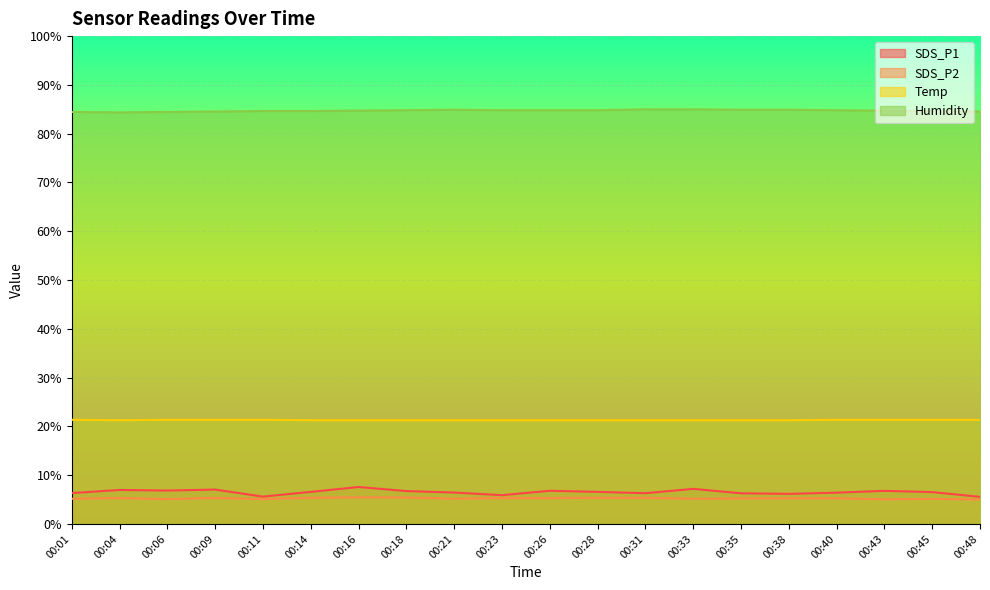

True or false: Temp and SDS_P2 cross at least once.

False